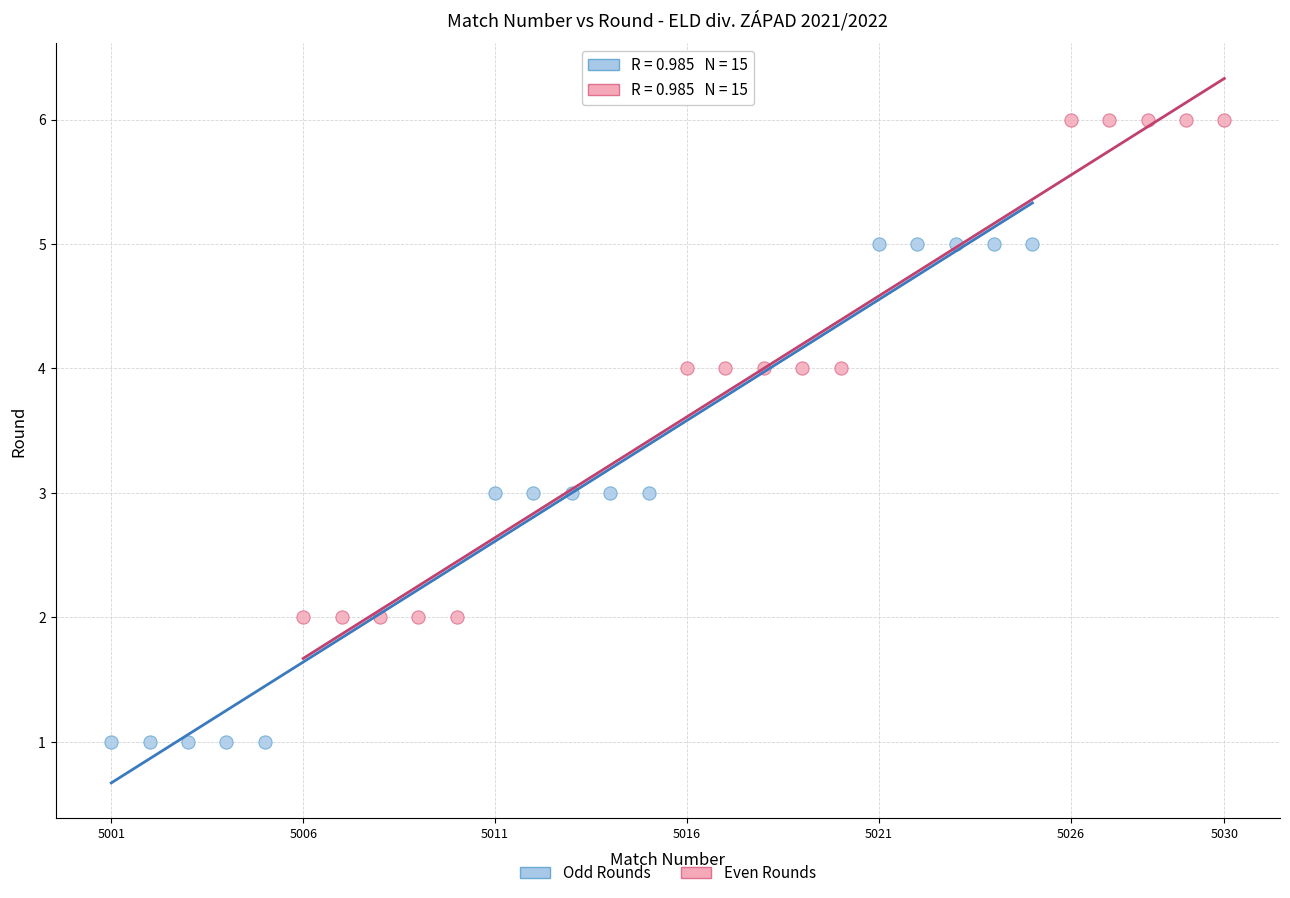

Which series reaches the maximum Y coordinate?

Even Rounds